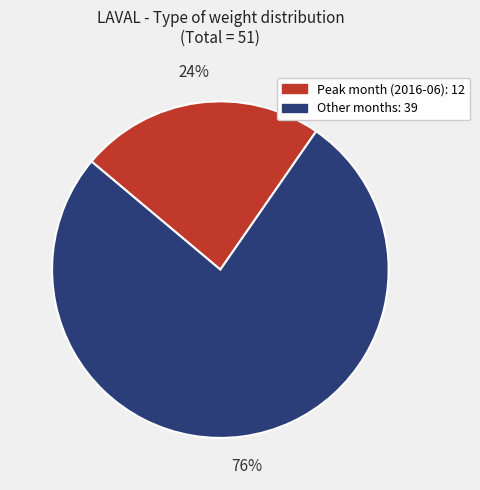

Is there any slice that represents more than half of the pie?

Yes